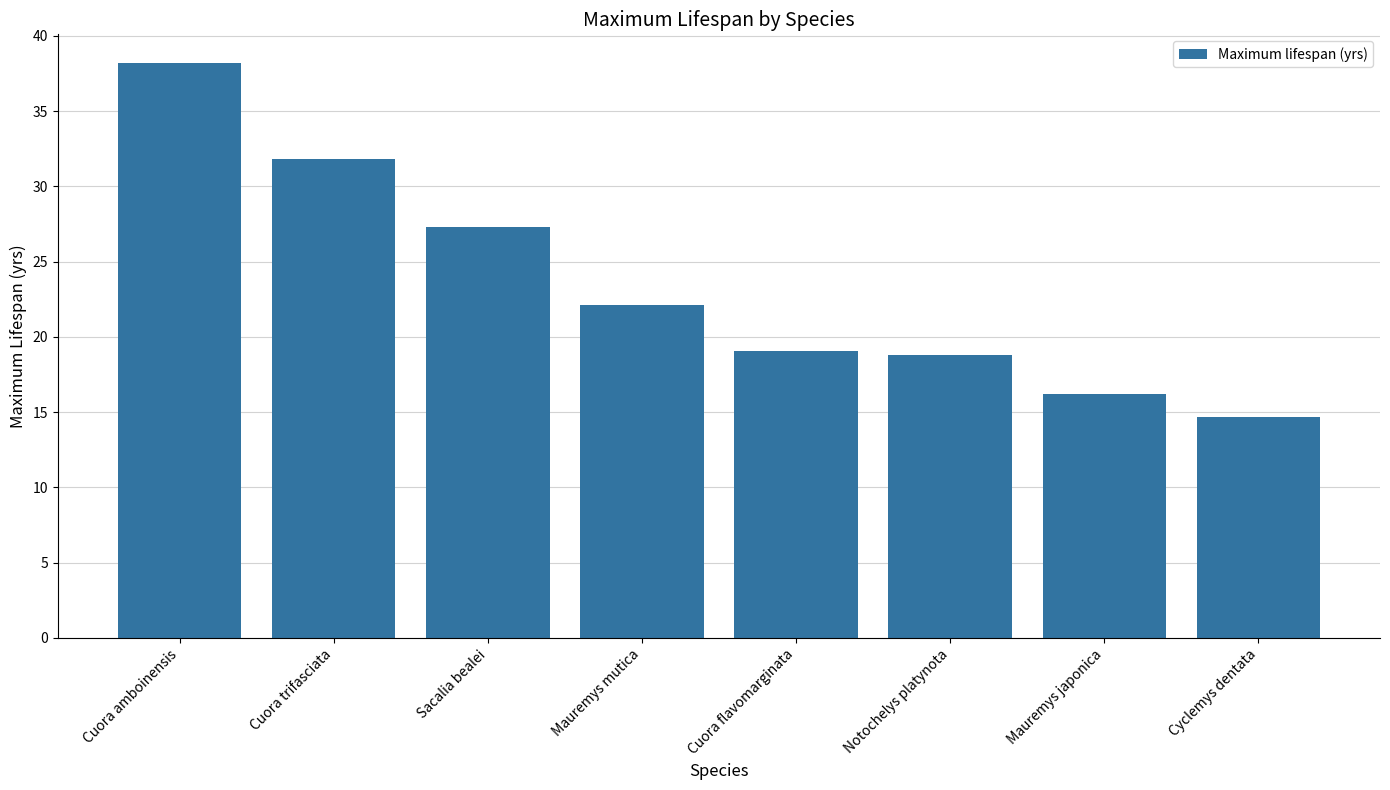

What is the value of the 8th bar from the left?

14.7